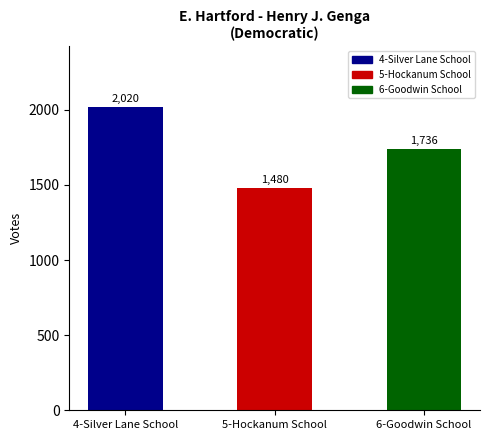

Which label corresponds to the smallest value in the chart?

5-Hockanum School